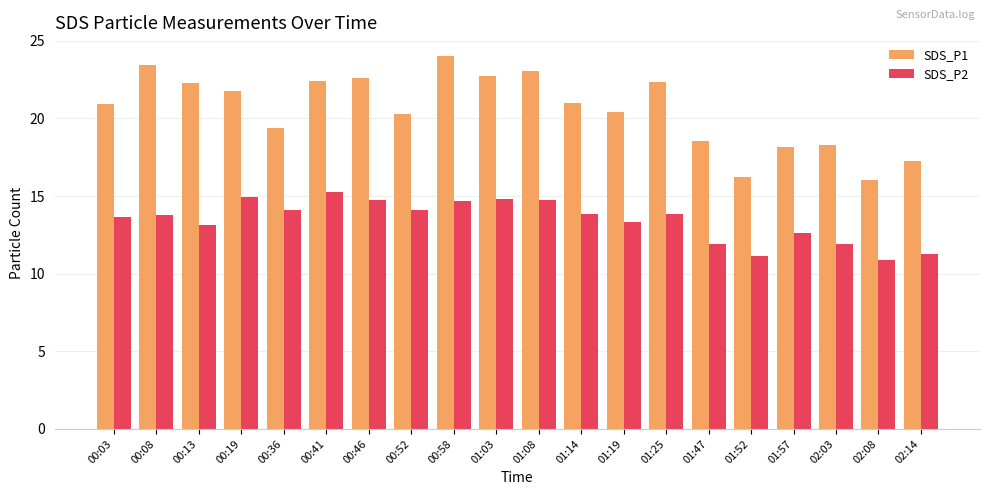

The value of SDS_P1 at 00:19 is 33.8. True or false?

False